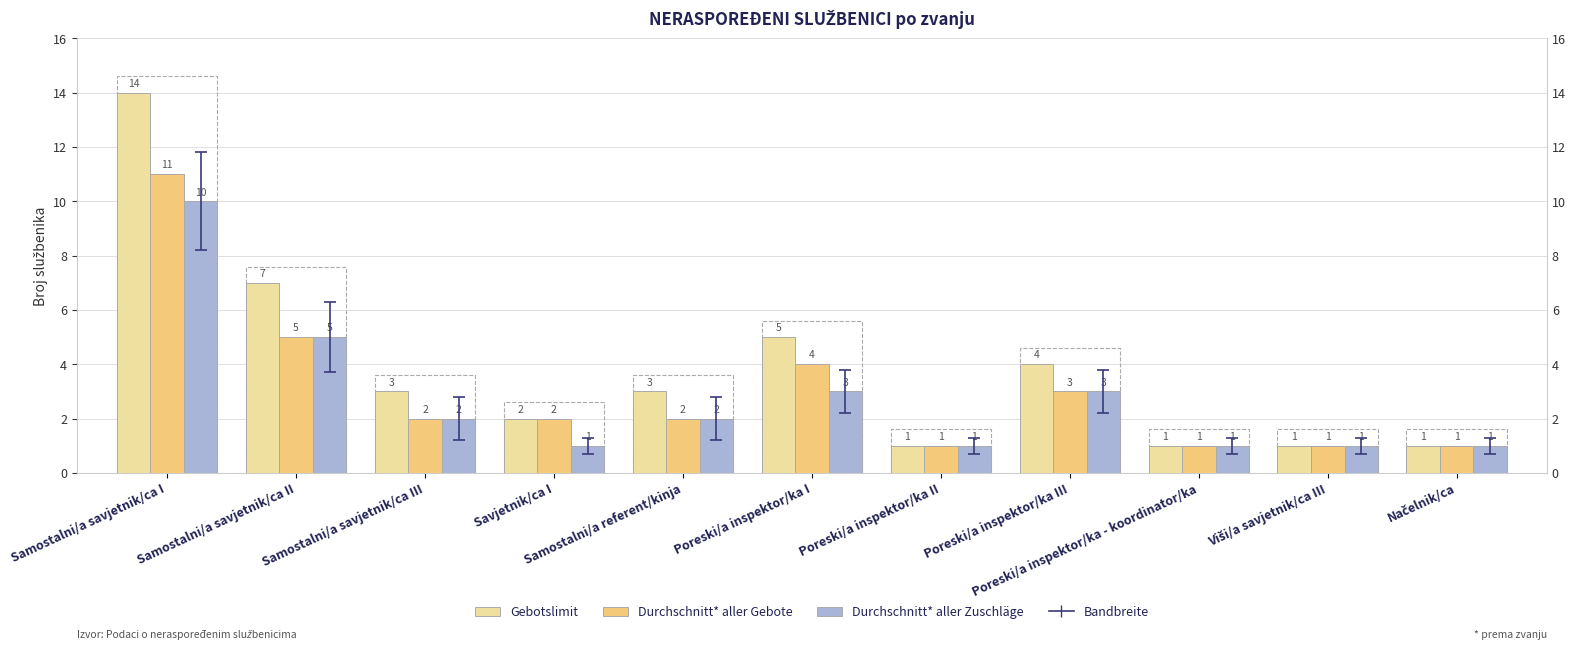

What is the label of the 4th bar from the right?

Poreski/a inspektor/ka III